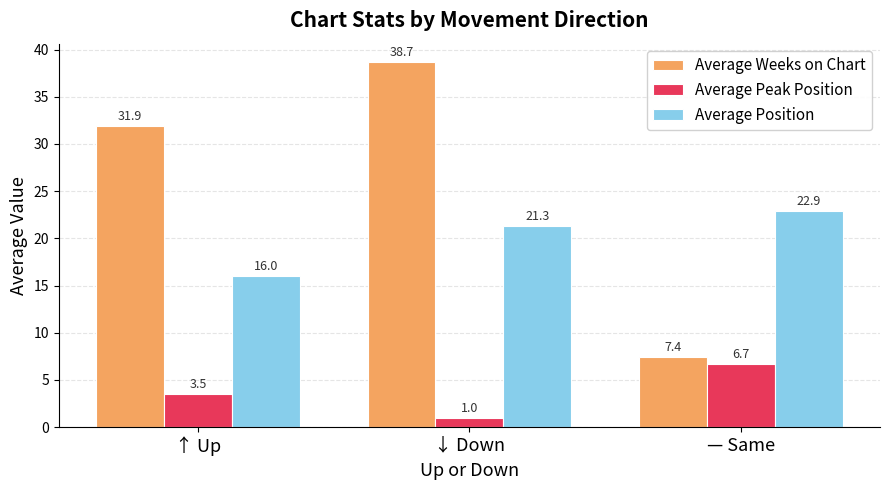

Count the number of data series in this chart.

3